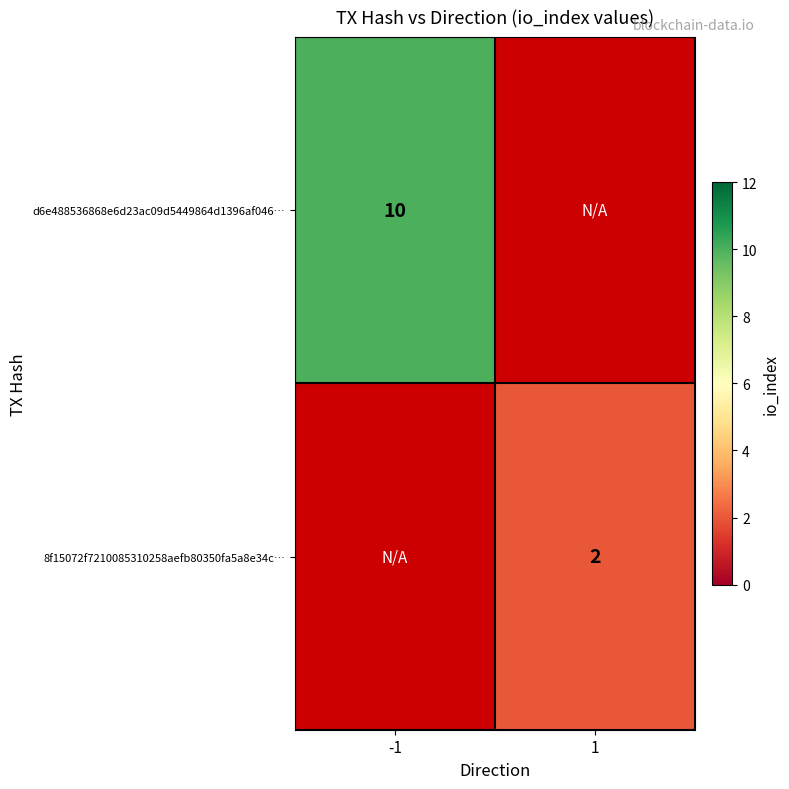

What is the total value across all series at 1?

2